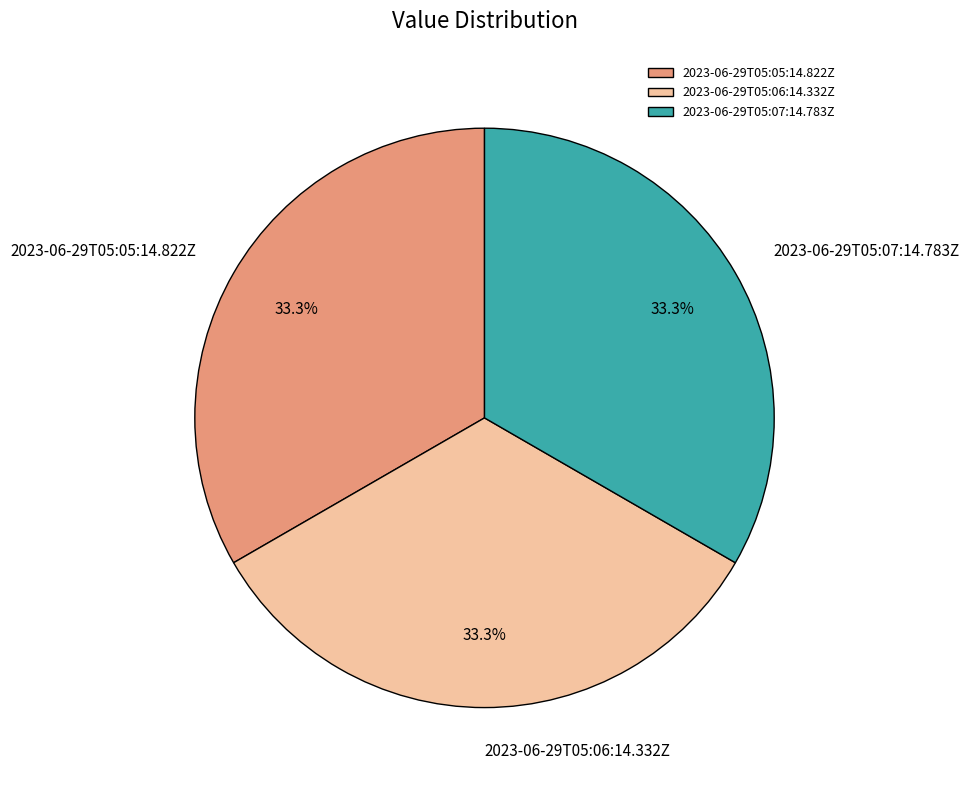

Is 2023-06-29T05:07:14.783Z the majority of the pie?

No